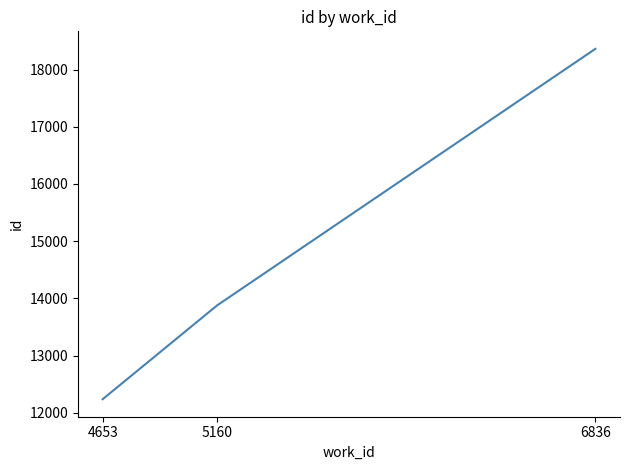

Is it true that the value at 4653 is 12239?

True